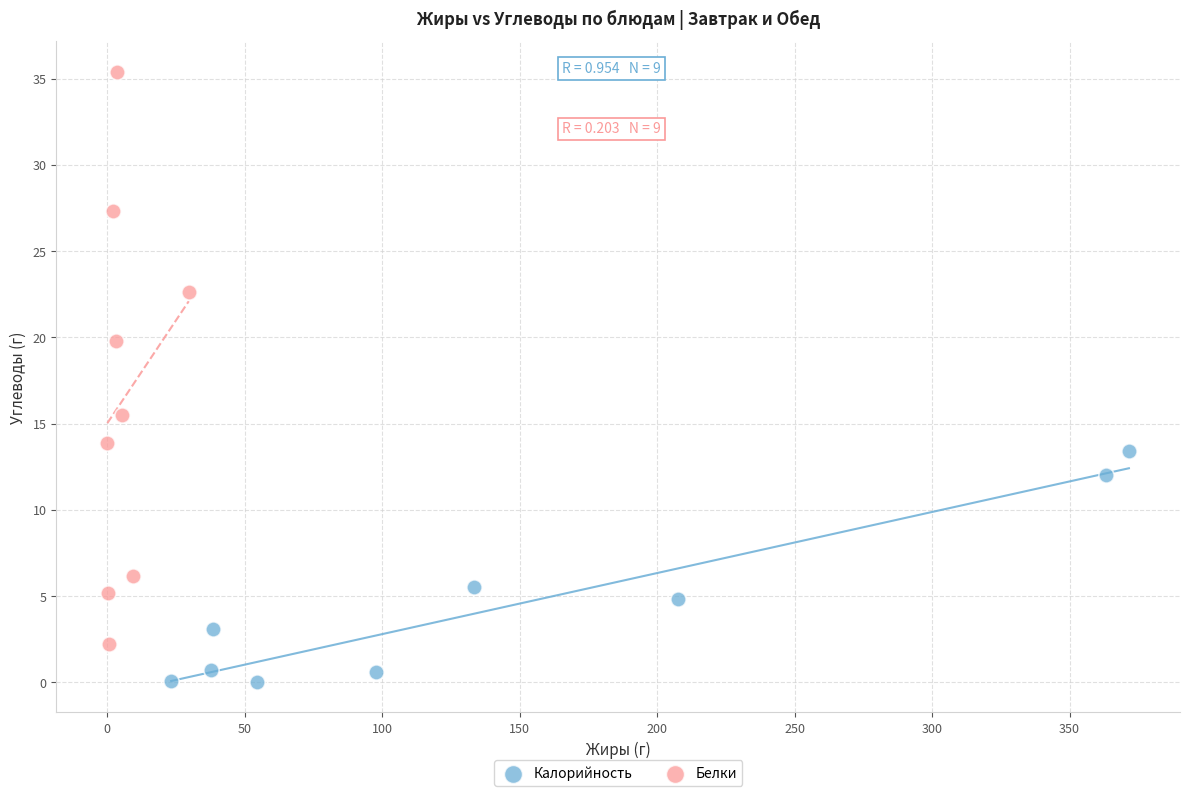

Which series has the largest Y range (max minus min)?

Белки